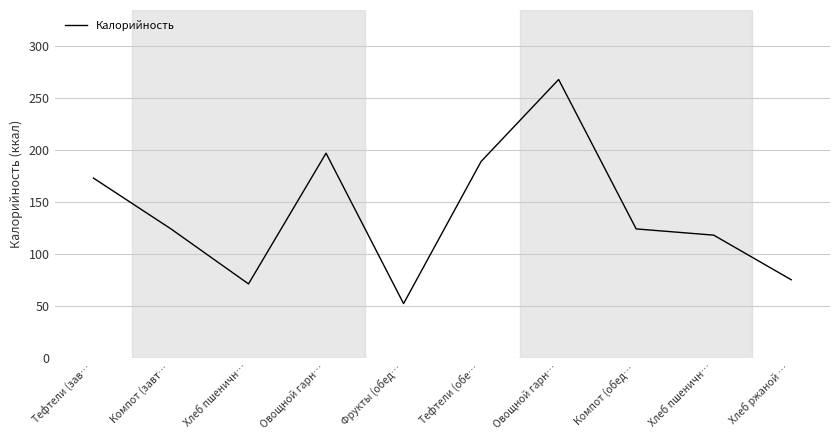

Reading left to right, what are all the values shown in this chart?

Тефтели (зав…=173	Компот (завт…=124	Хлеб пшеничн…=71	Овощной гарн…=197	Фрукты (обед…=52	Тефтели (обе…=189	Овощной гарн…=268	Компот (обед…=124	Хлеб пшеничн…=118	Хлеб ржаной …=75